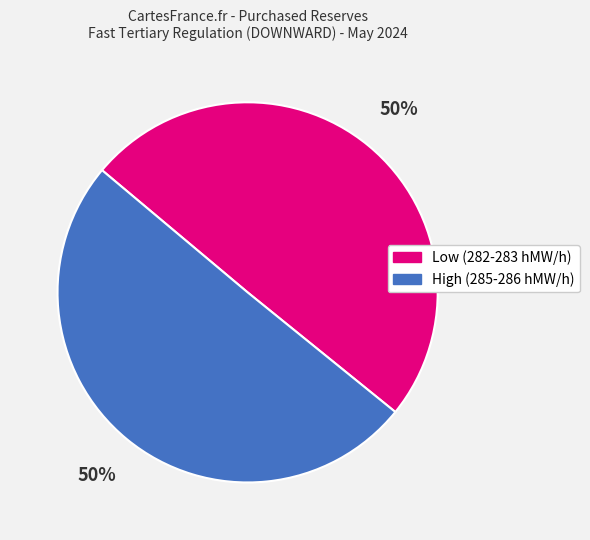

To the nearest percent, what is the average slice percentage?

50%